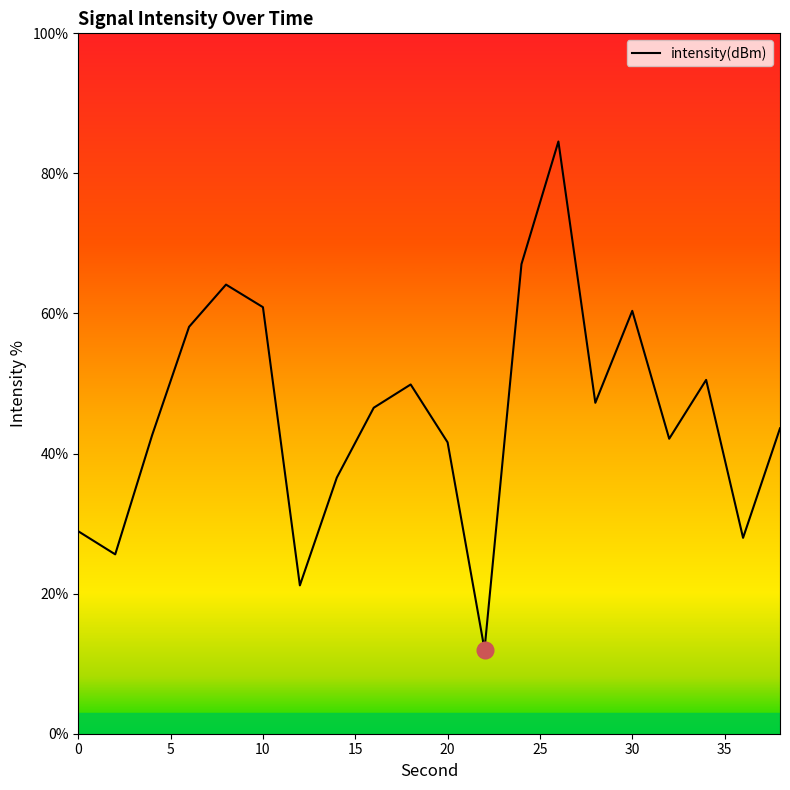

What is the difference between the maximum and minimum values?

72.5